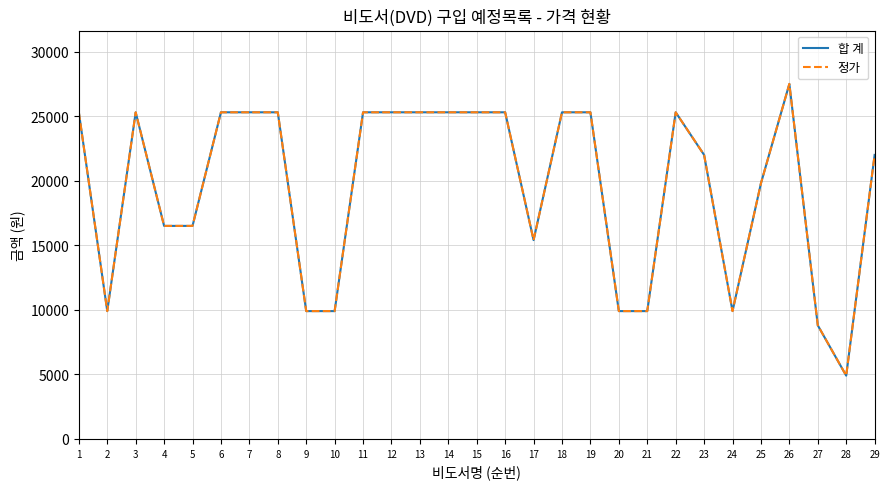

At which category is the sum across all series the highest?

26